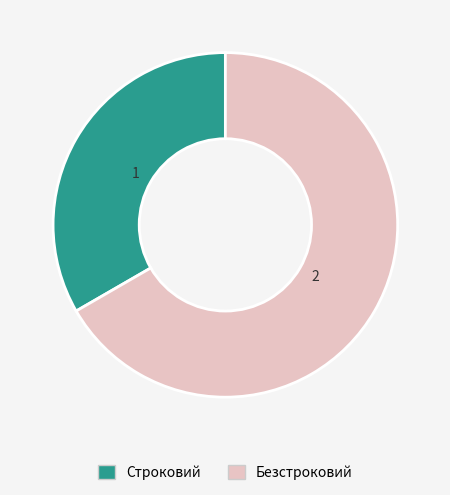

Do Безстроковий and Строковий together represent more than half of the pie?

Yes